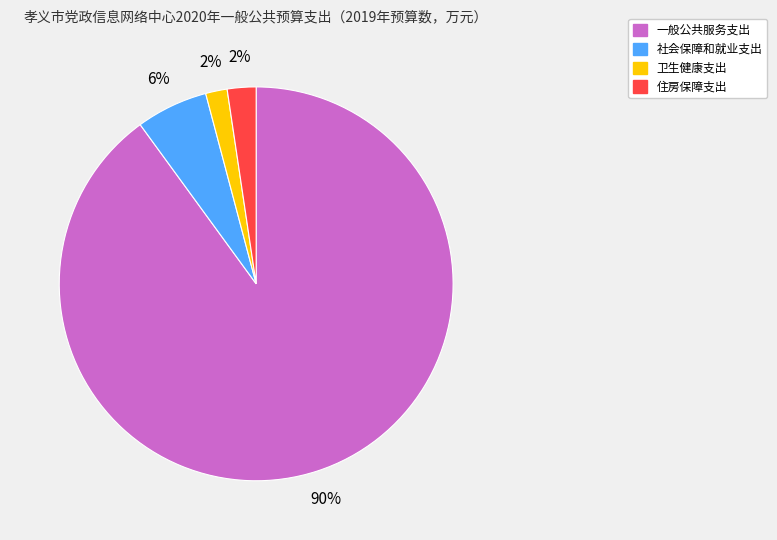

Between 社会保障和就业支出 and 一般公共服务支出, which is larger?

一般公共服务支出